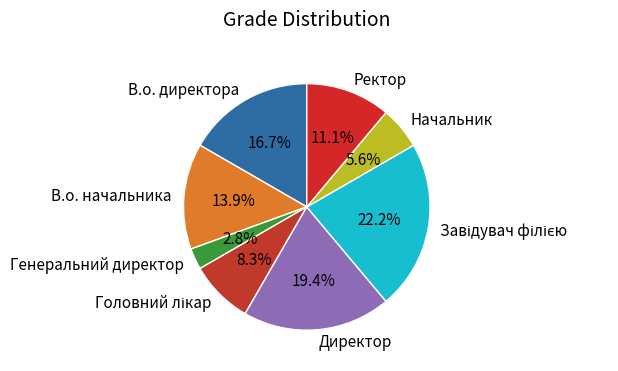

Between Директор and В.о. начальника, which is larger?

Директор